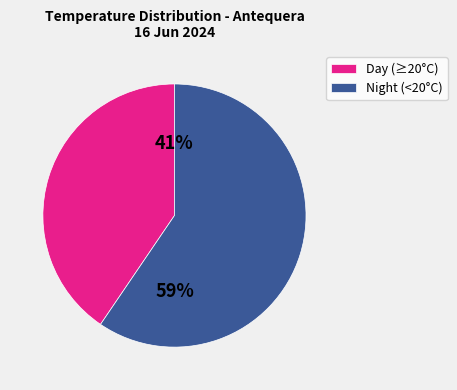

What is the ratio of the value at Day (≥20°C) to the value at Night (<20°C)?

0.7